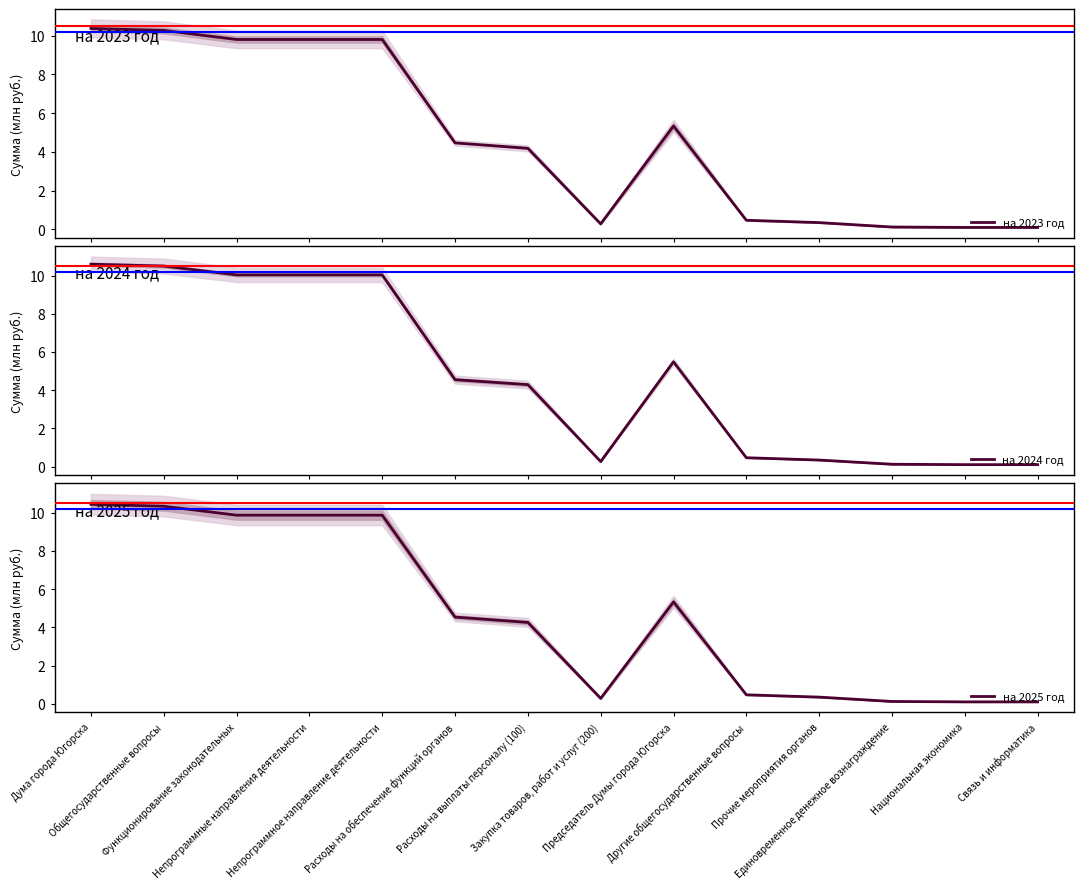

Which series has the largest total across all categories?

на 2024 год